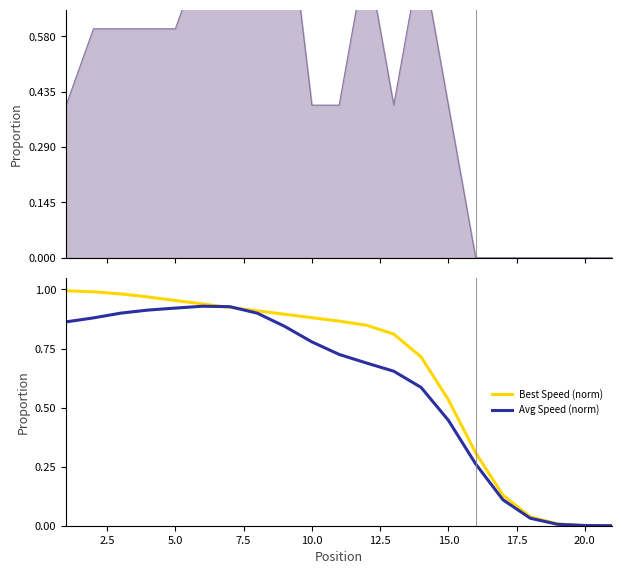

The Best Speed (norm) series shows 0.0 at 20.0. True or false?

True